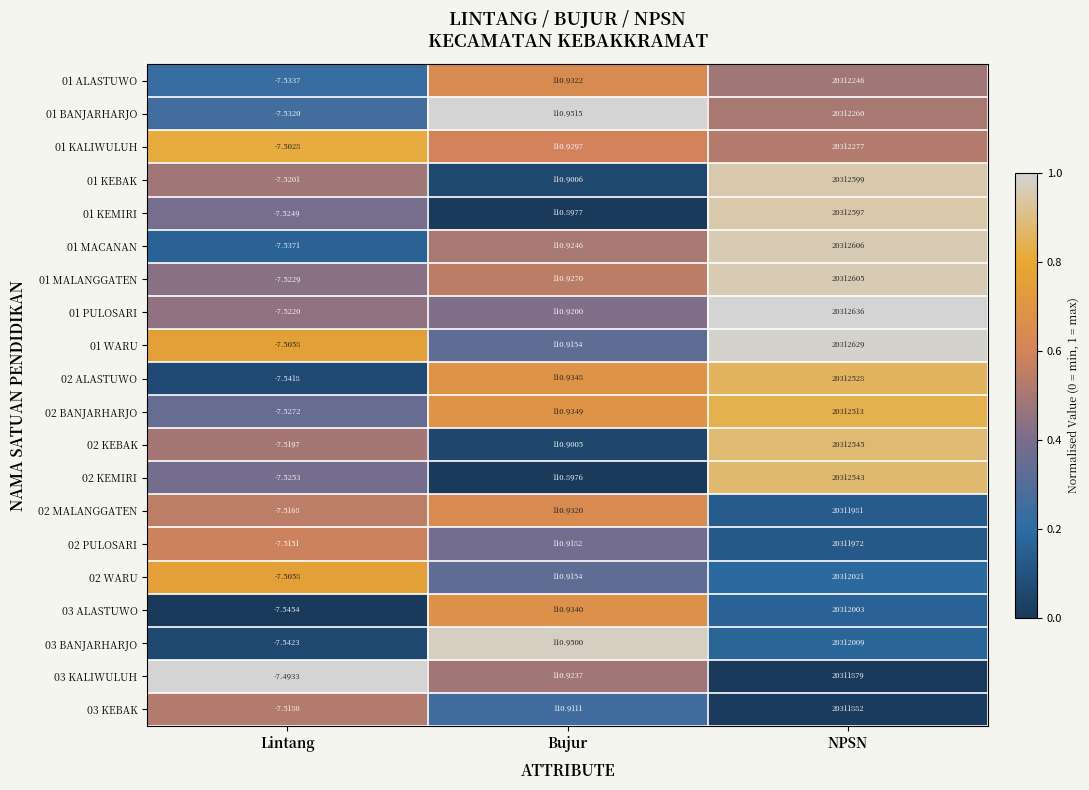

Rank the categories by 01 MACANAN value from lowest to highest.

Lintang, Bujur, NPSN